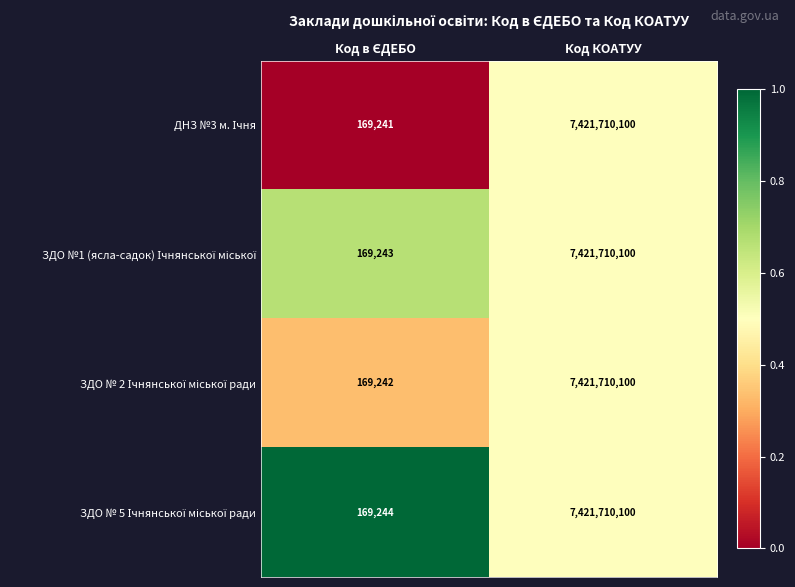

What is the total value across all series at Код КОАТУУ?

29686840400